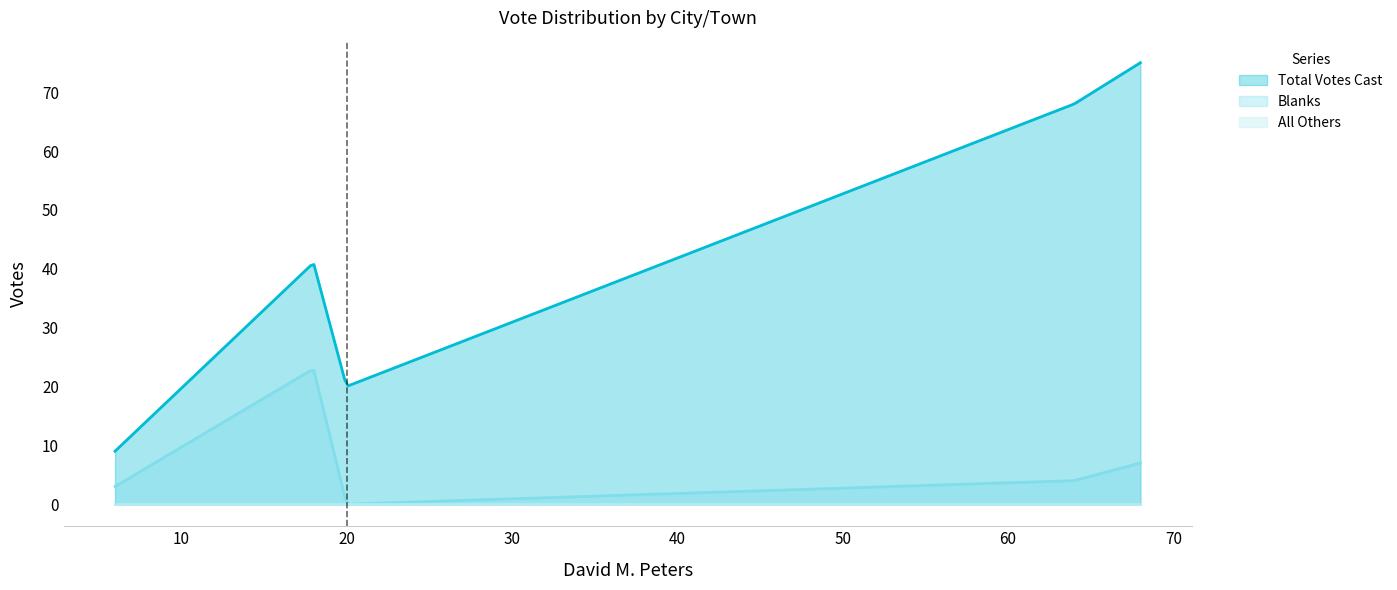

True or false: Blanks and Total Votes Cast intersect in this chart.

False